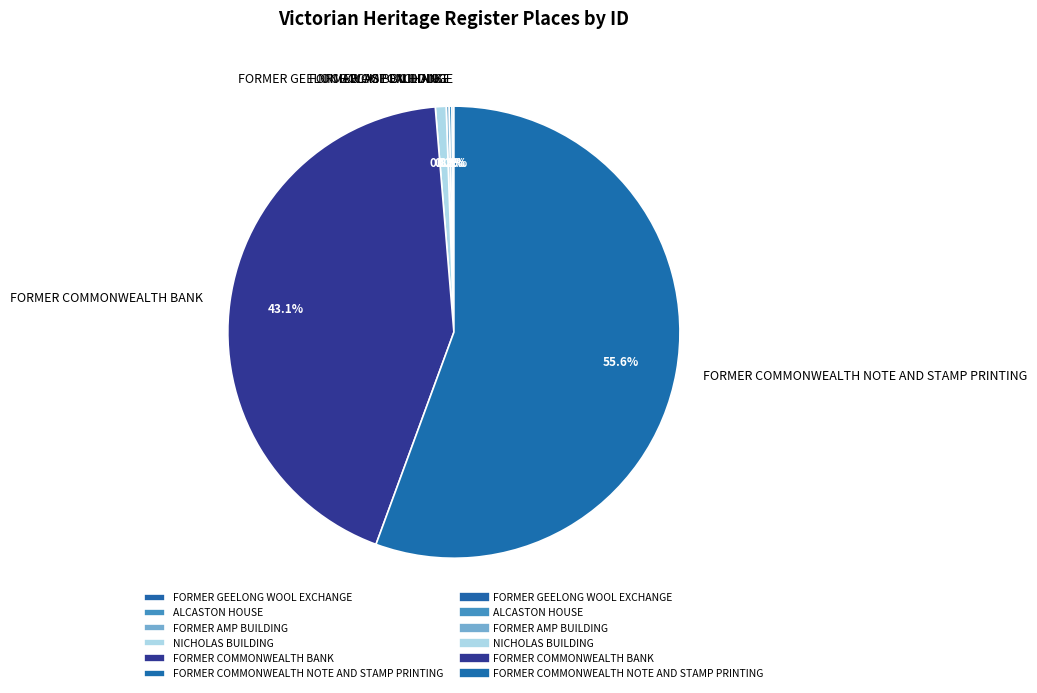

What is the majority slice?

FORMER COMMONWEALTH NOTE AND STAMP PRINTING